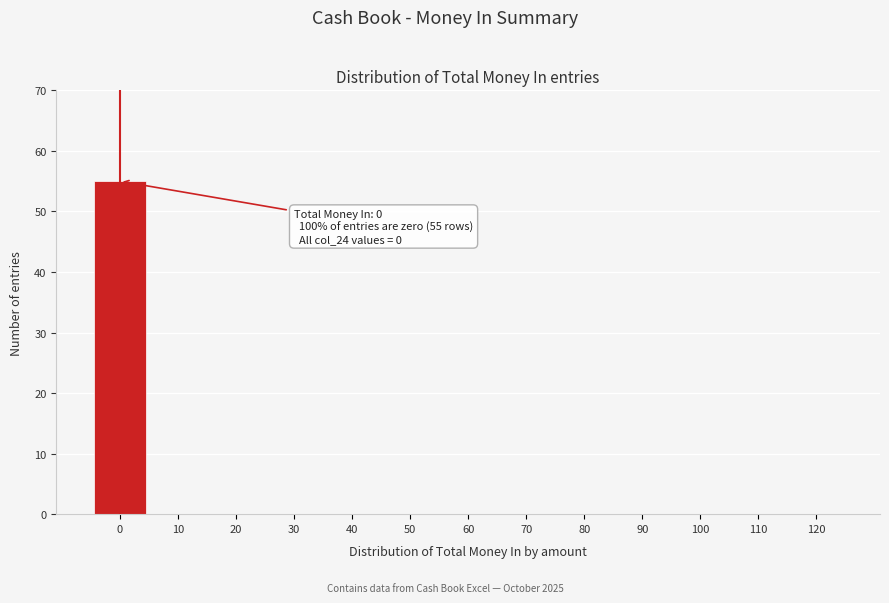

Reading right to left, transcribe all the data shown in this chart.

120=0	110=0	100=0	90=0	80=0	70=0	60=0	50=0	40=0	30=0	20=0	10=0	0=55